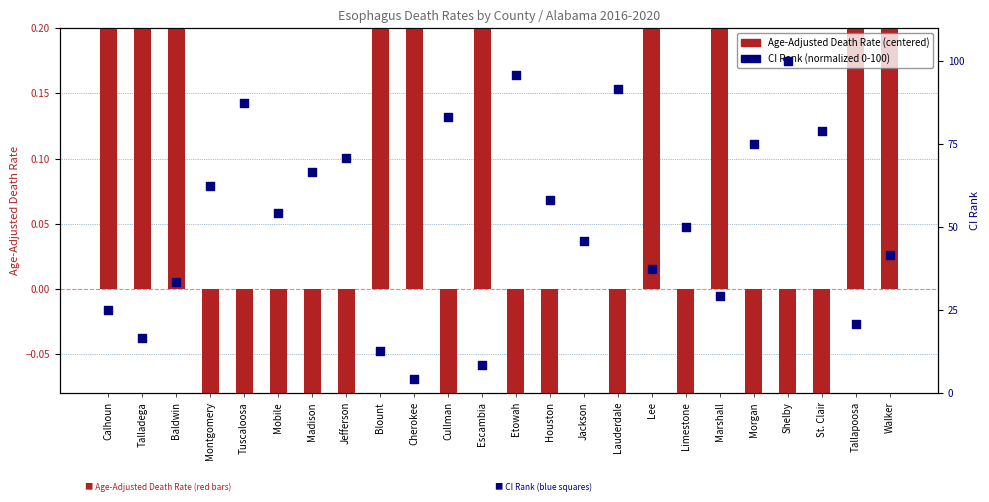

At how many categories does at least one series exceed -1?

24